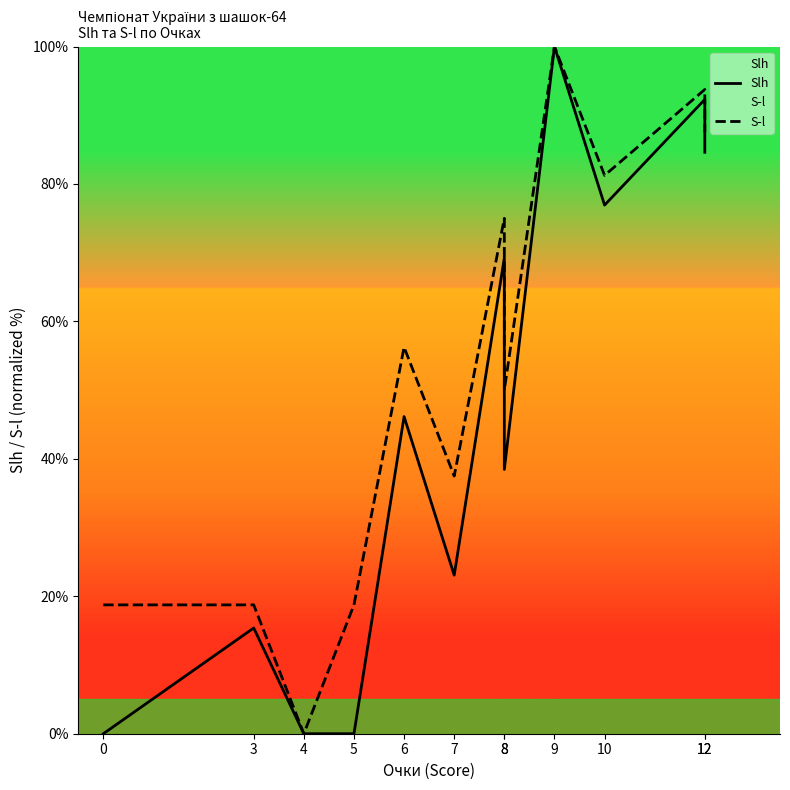

What is the sum of the S-l values at 12 and 6?

143.8